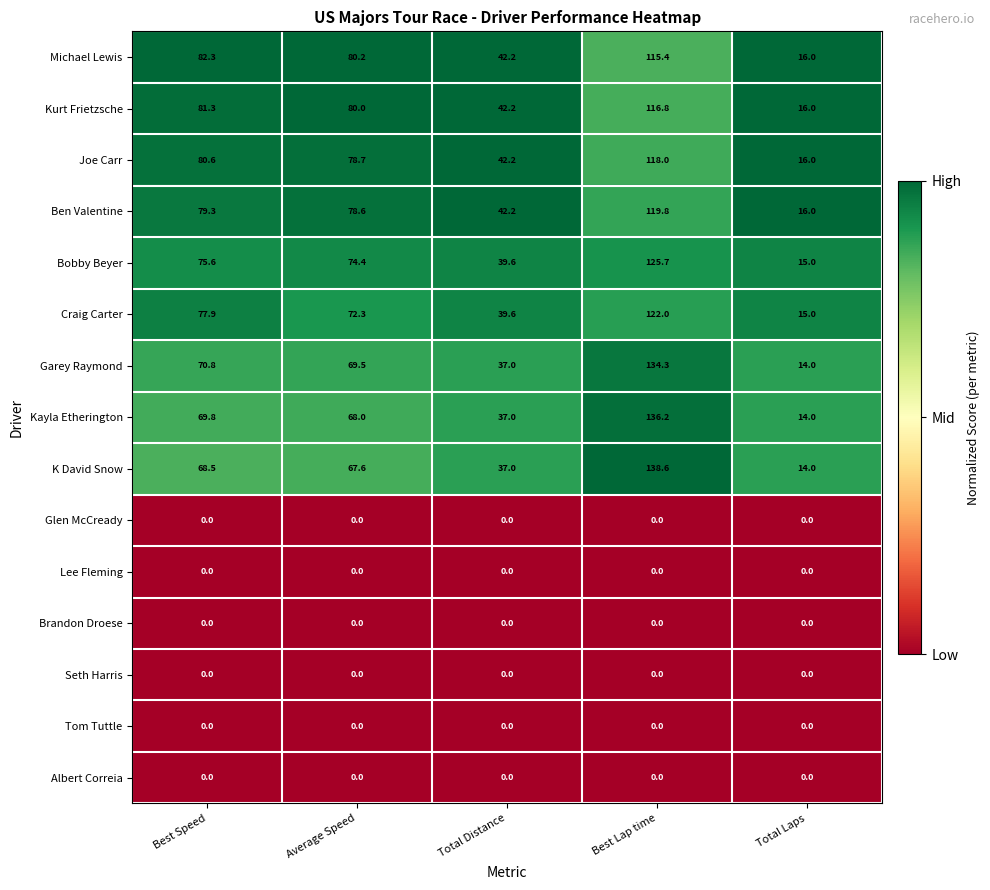

What is the difference between the highest and lowest values at Total Distance?

42.2